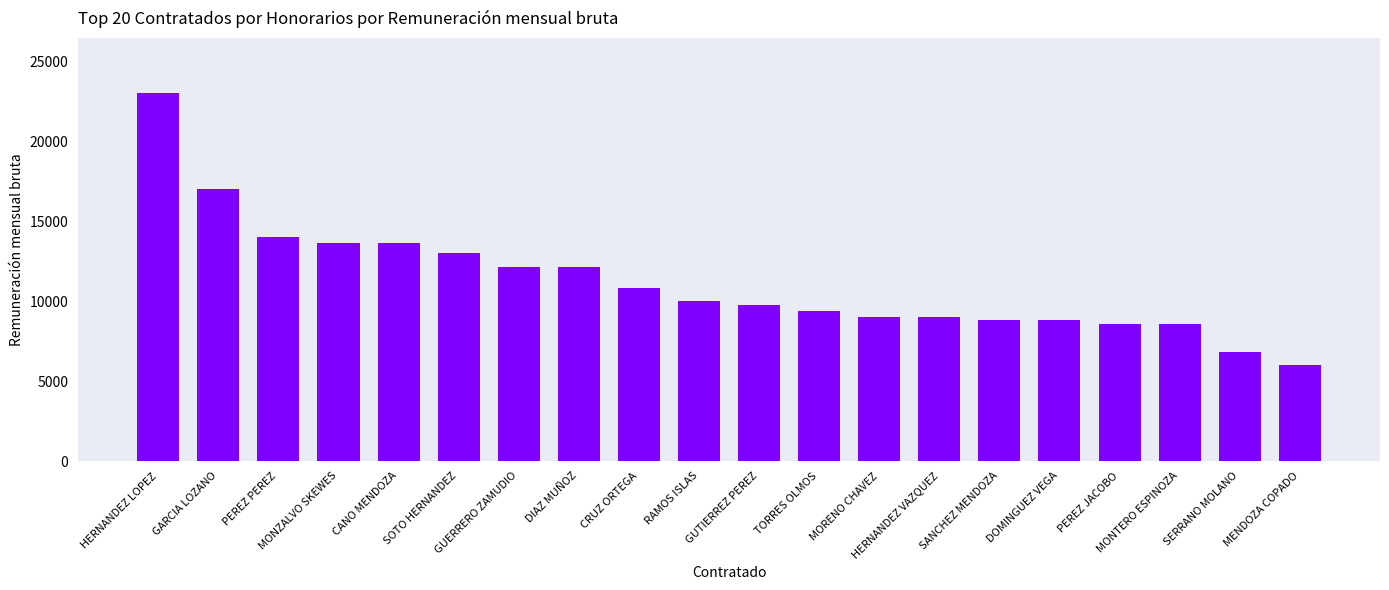

Reading right to left, what are all the values shown in this chart?

6000	6800	8543	8543	8800	8800	9000	9000	9352	9745	10000	10800	12100	12100	13000	13600	13600	14000	17000	23000